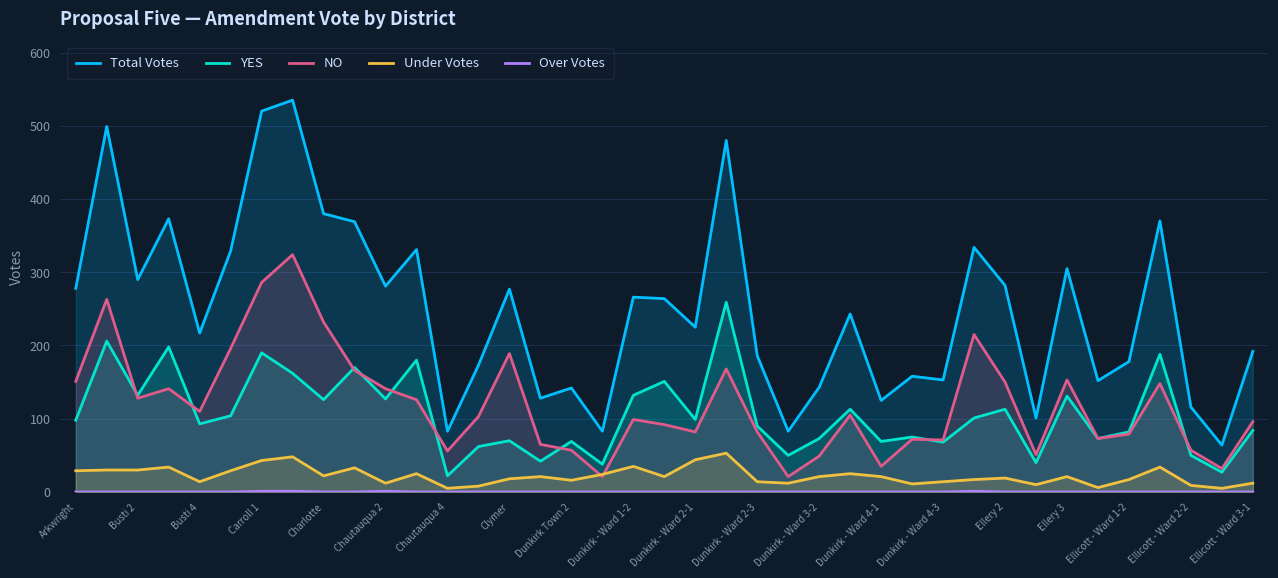

How many series are shown in this chart?

5